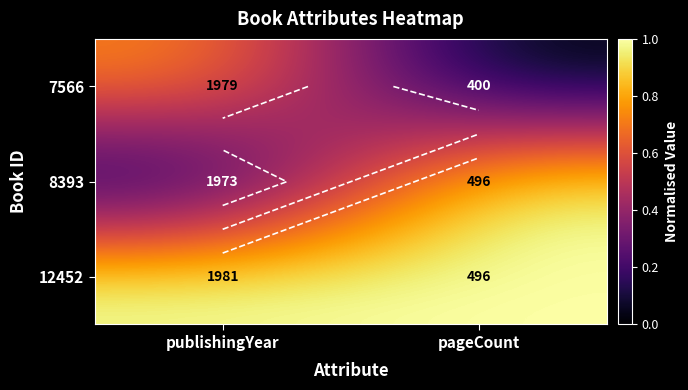

At how many categories does at least one series exceed 0?

2